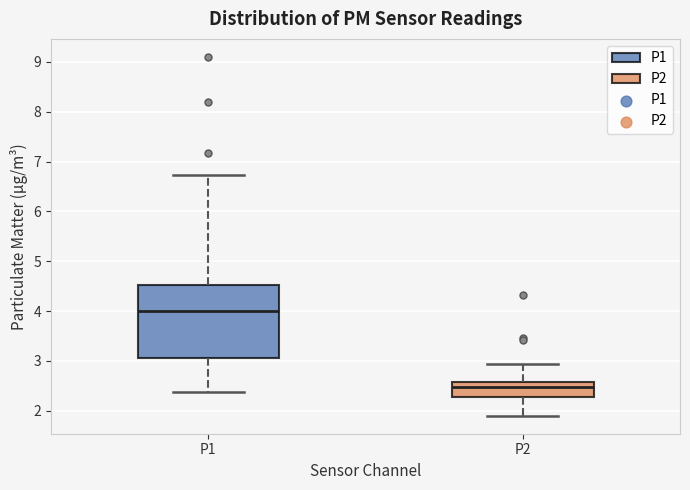

Reading left to right, transcribe this box plot: for each box, give where its median line is, the range the box spans, and where its two whiskers end, as read against the y-axis. The values are not printed on the chart, so give them approximately, as read against the axis.

P1: median 4.0, box 3.1 to 4.5, whiskers 2.4 to 6.7
P2: median 2.5, box 2.3 to 2.6, whiskers 1.9 to 2.9